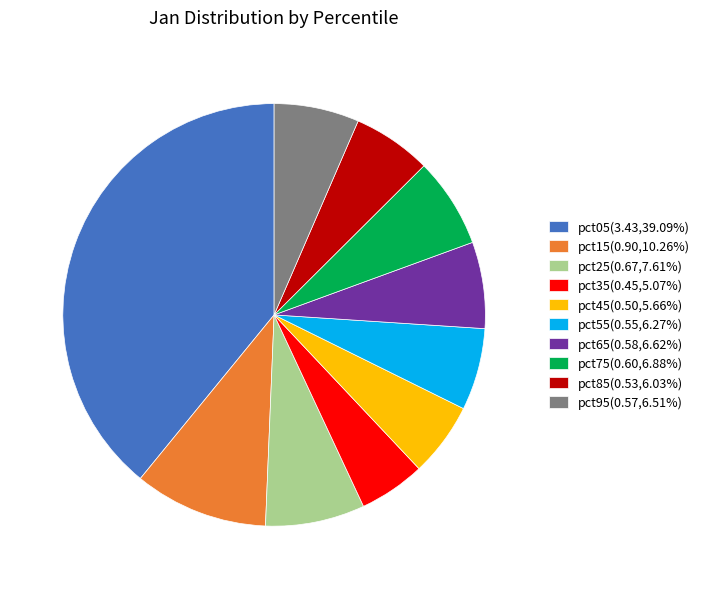

Is there a majority slice in this chart?

No